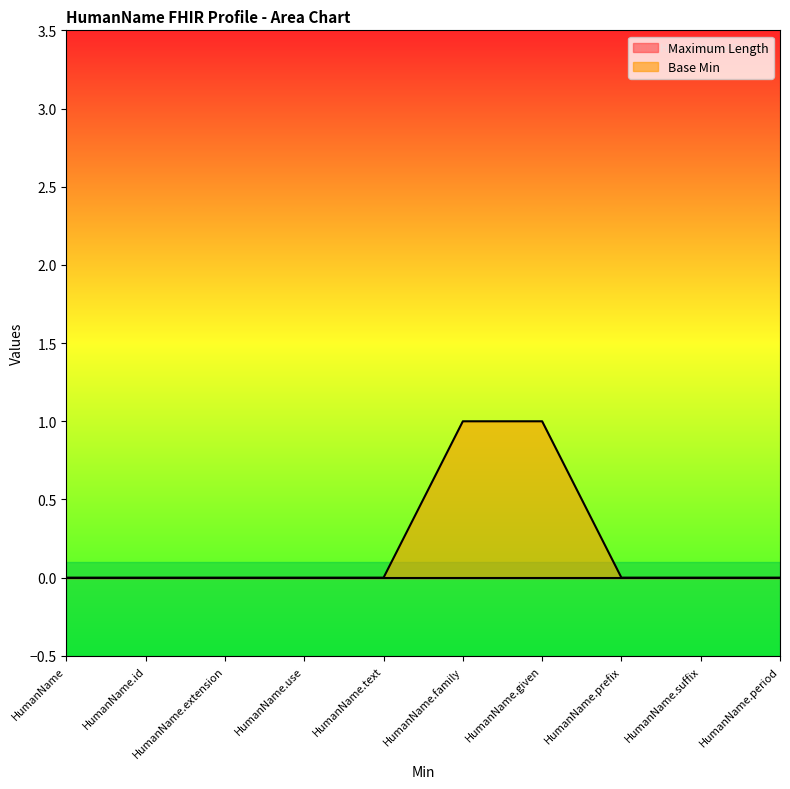

What is the label of the 9th point from the left?

HumanName.suffix